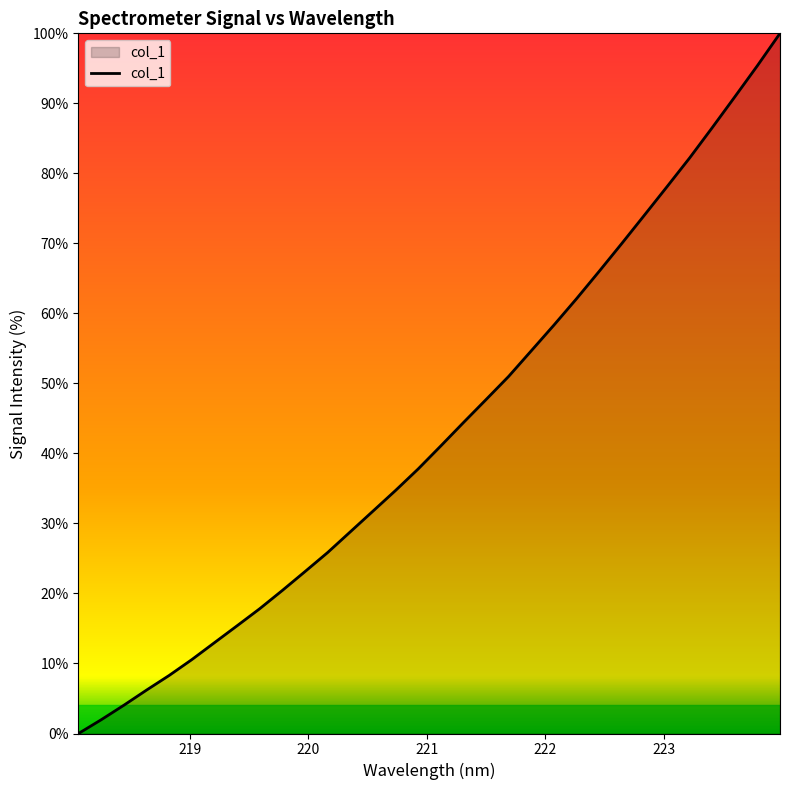

What is the greatest value displayed?

100.0